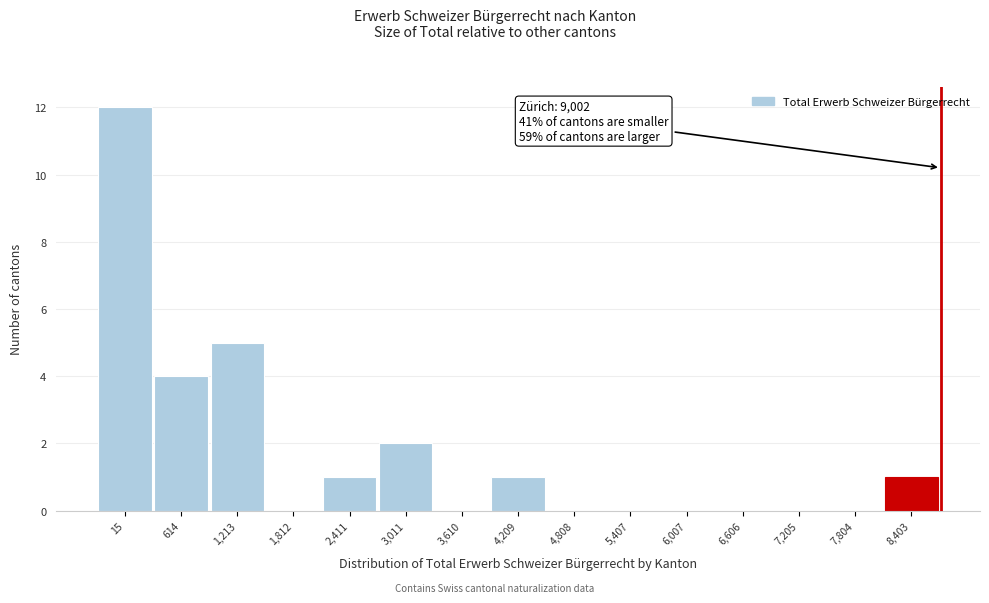

Reading left to right, extract all data points from this chart.

15=12	614=4	1,213=5	1,812=0	2,411=1	3,011=2	3,610=0	4,209=1	4,808=0	5,407=0	6,007=0	6,606=0	7,205=0	7,804=0	8,403=1